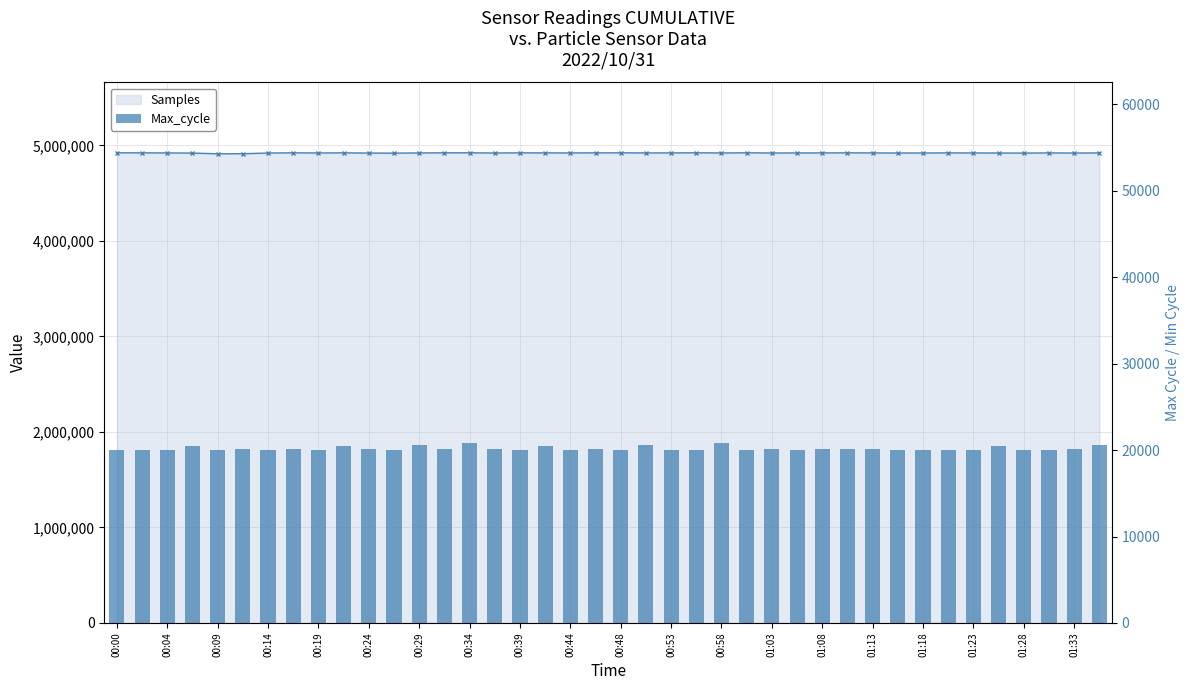

Rank the series by their maximum value, from lowest to highest.

Max_cycle, Samples